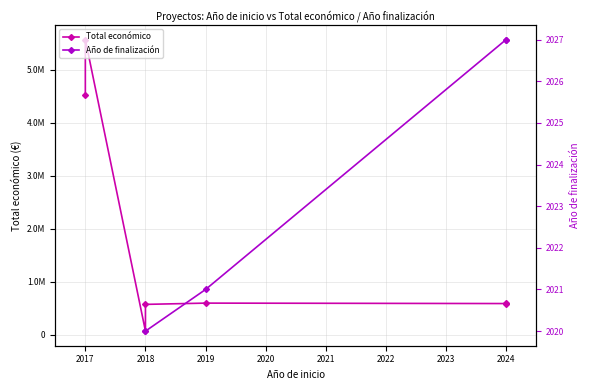

True or false: there are more than 0 points higher than both neighbors.

True